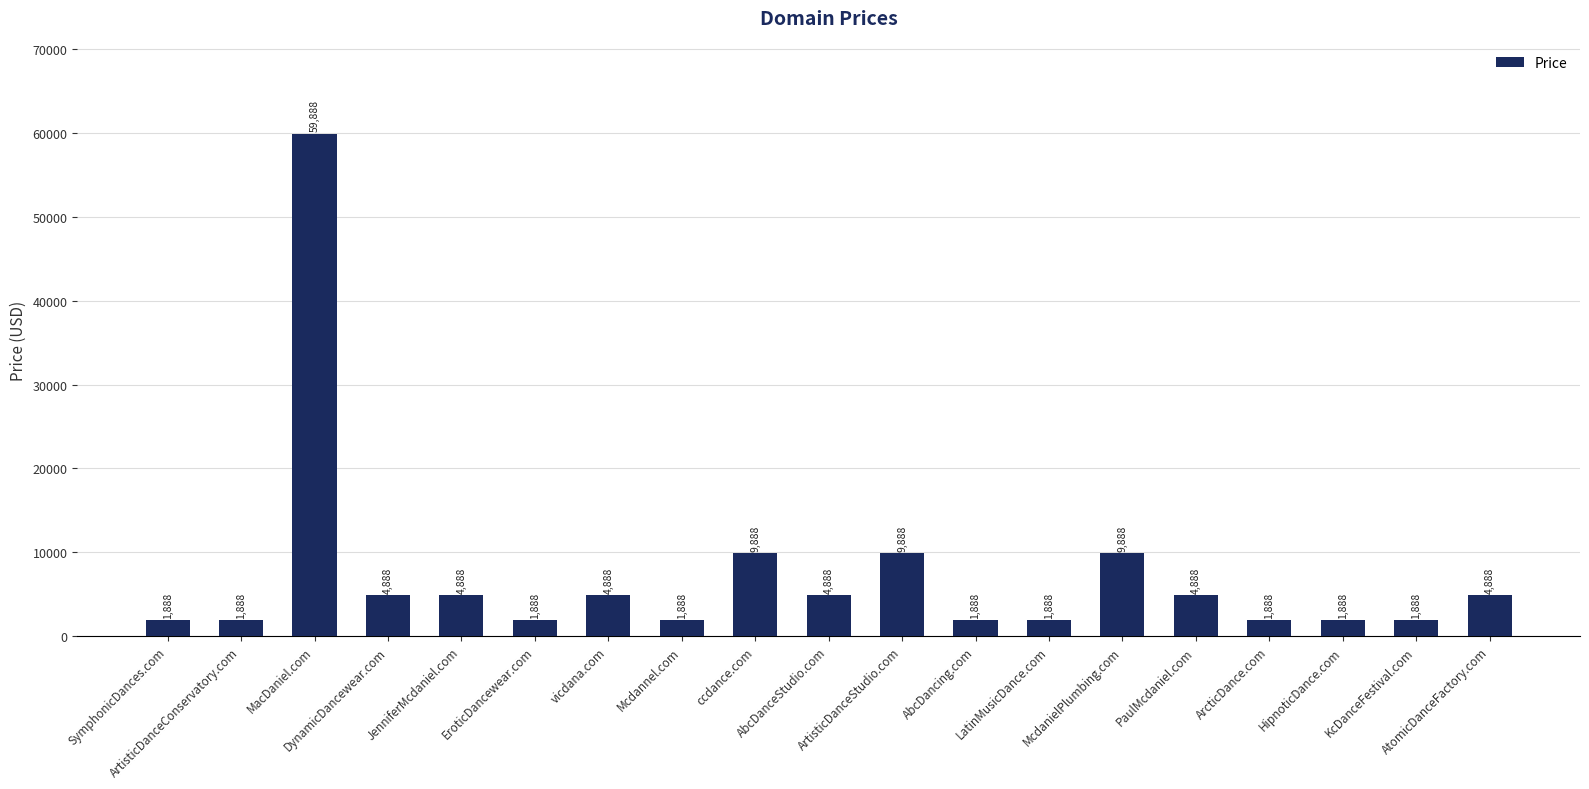

The chart shows a value of 8785 at AbcDanceStudio.com. True or false?

False